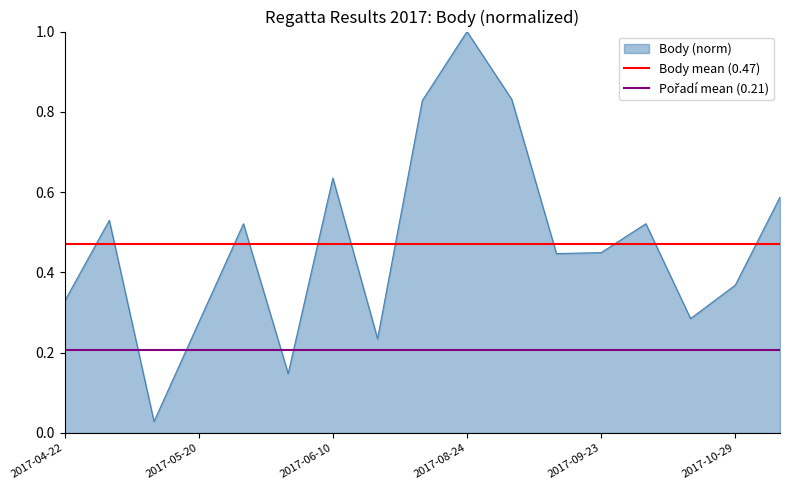

Which category has the highest value in the Body (norm) series?

2017-08-24